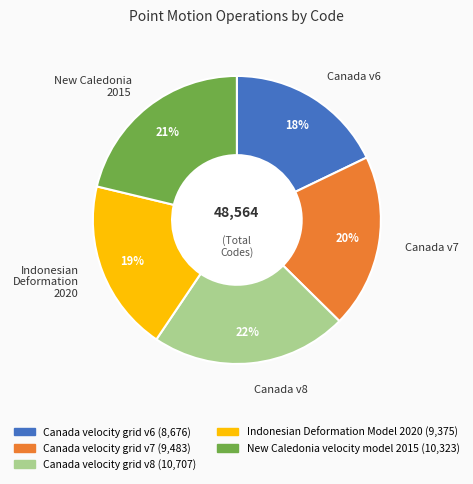

True or false: Indonesian Deformation 2020 accounts for 19% of the total.

True